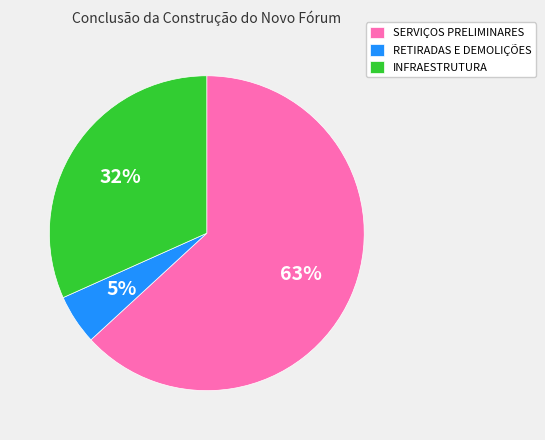

To the nearest percent, what portion does INFRAESTRUTURA represent?

32%